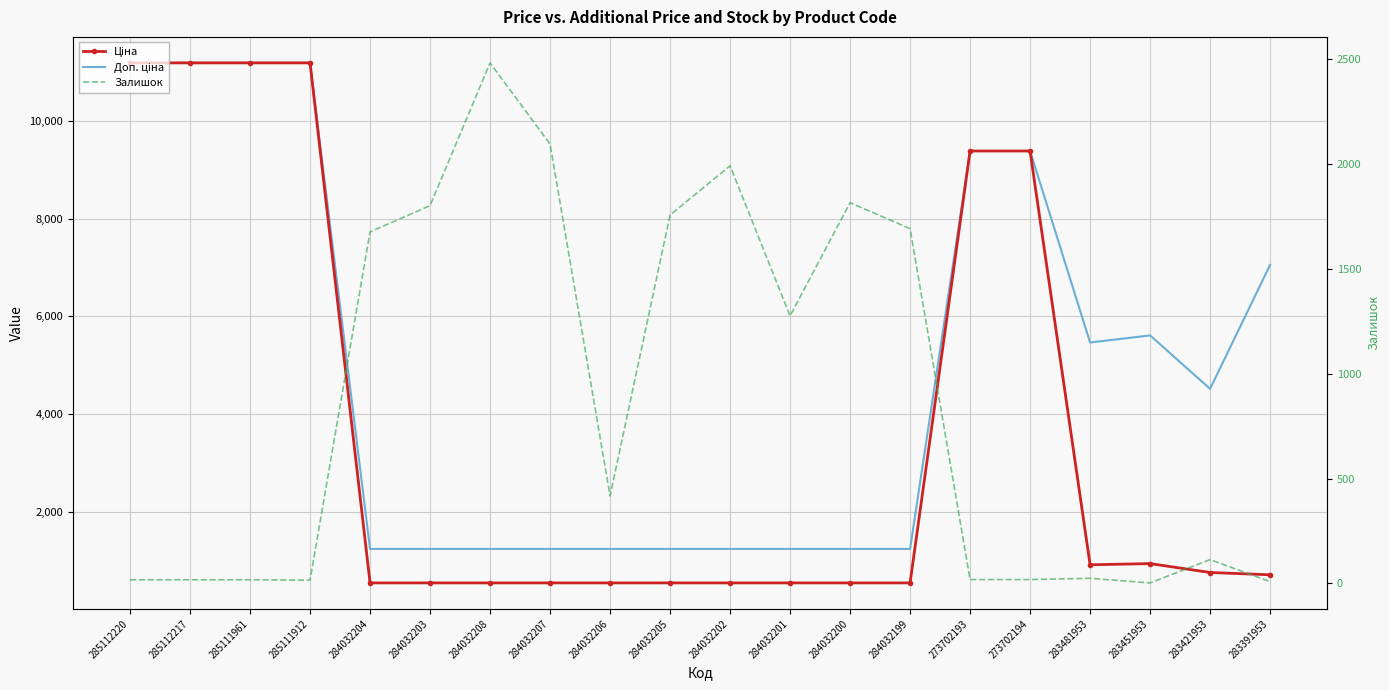

Rank the series by their average value, from lowest to highest.

Залишок, Ціна, Доп. ціна